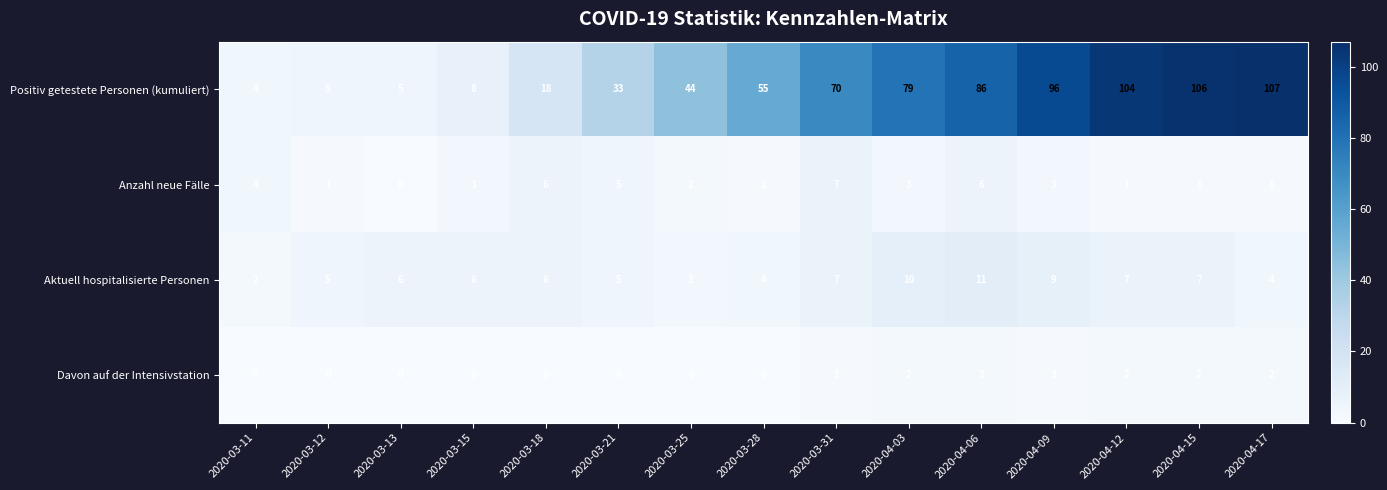

How many series are shown in this chart?

4